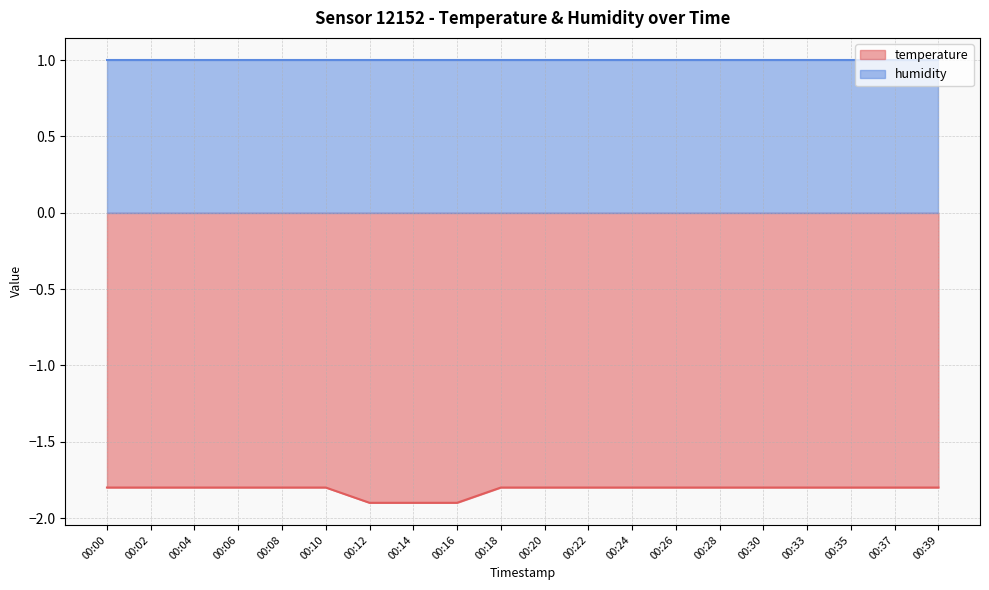

Does the chart display data point markers on the line(s)?

No